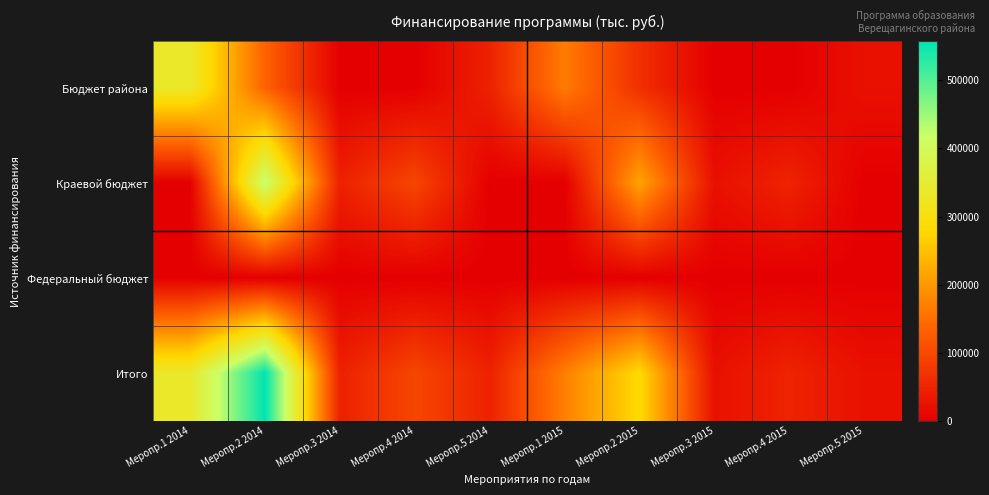

Rank the series at Меропр.5 2014 from highest to lowest value.

Бюджет района, Итого, Краевой бюджет, Федеральный бюджет